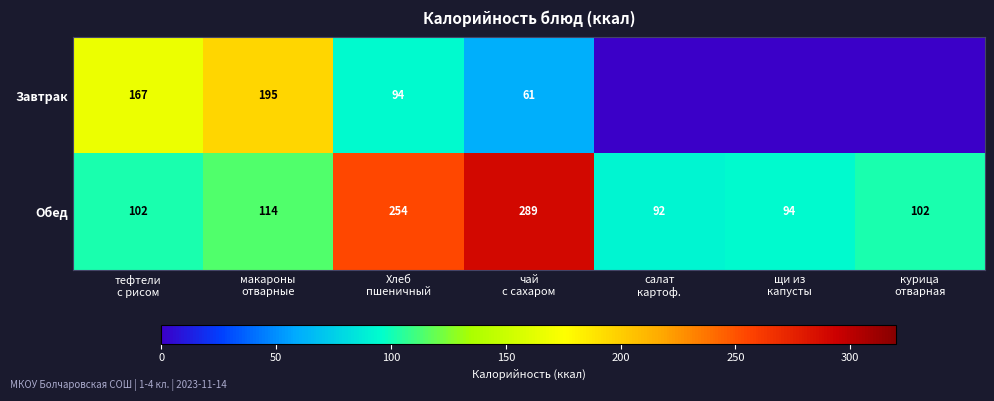

Count the number of data series in this chart.

2